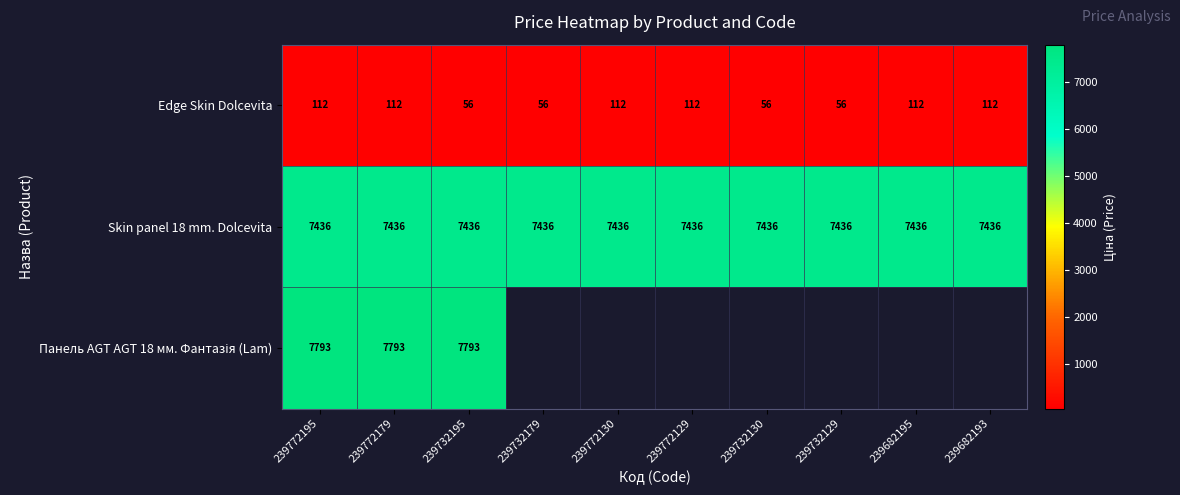

Rank the series by their average value, from lowest to highest.

Edge Skin Dolcevita, Skin panel 18 mm. Dolcevita, Панель AGT AGT 18 мм. Фантазія (Lam)